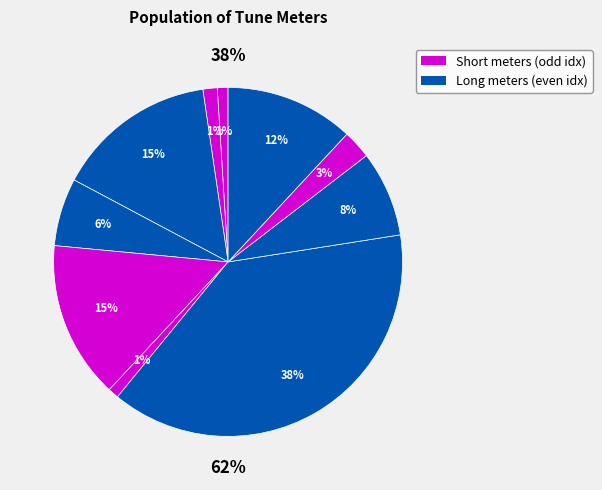

Is it true that 13.13.7.7 with refrain is 1% of the pie?

True